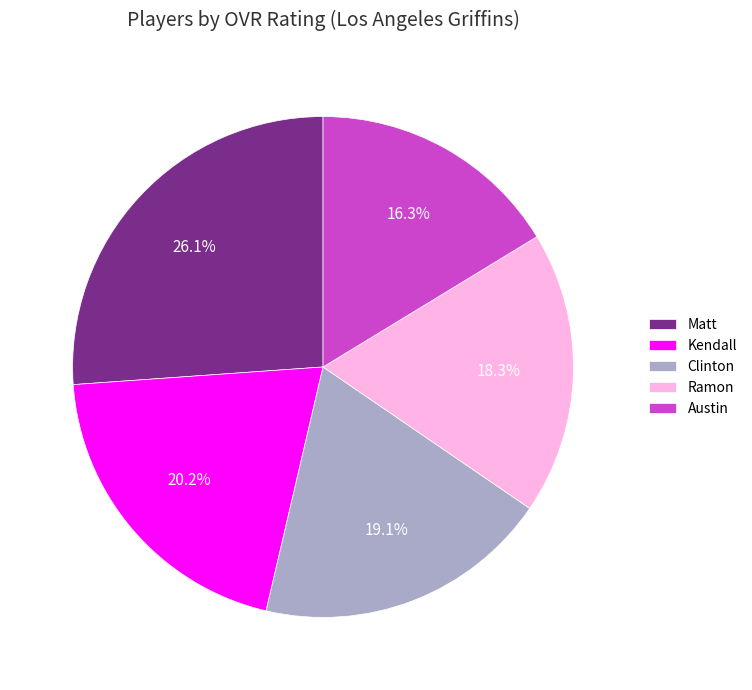

Do Ramon and Clinton together represent more than half of the pie?

No